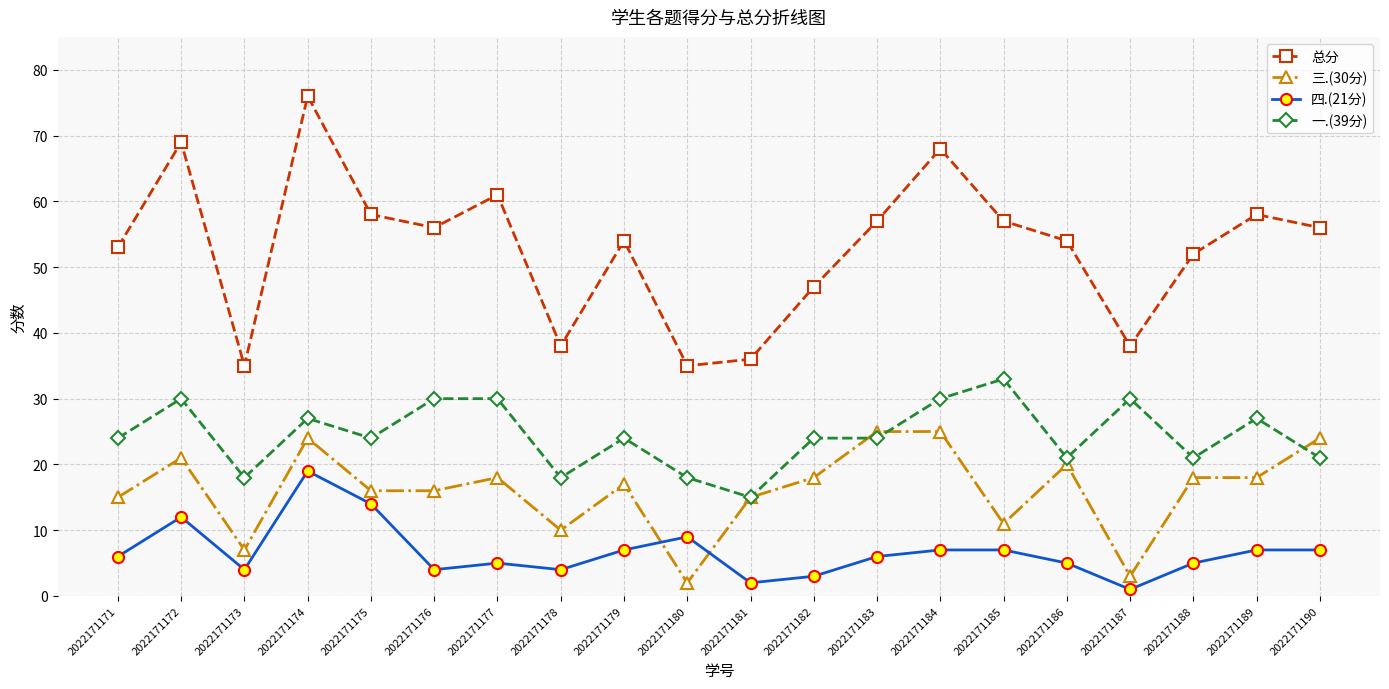

Which label corresponds to the largest value in the chart?

2022171174